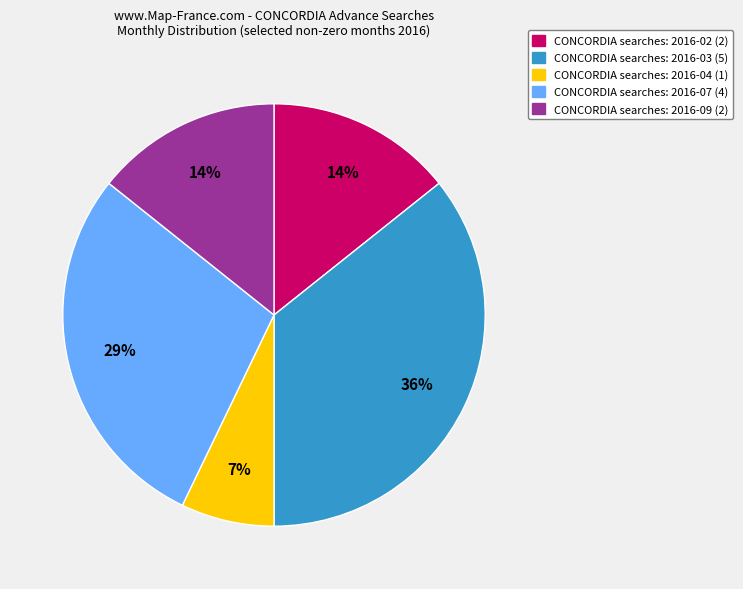

To the nearest percent, what is the average slice percentage?

20%